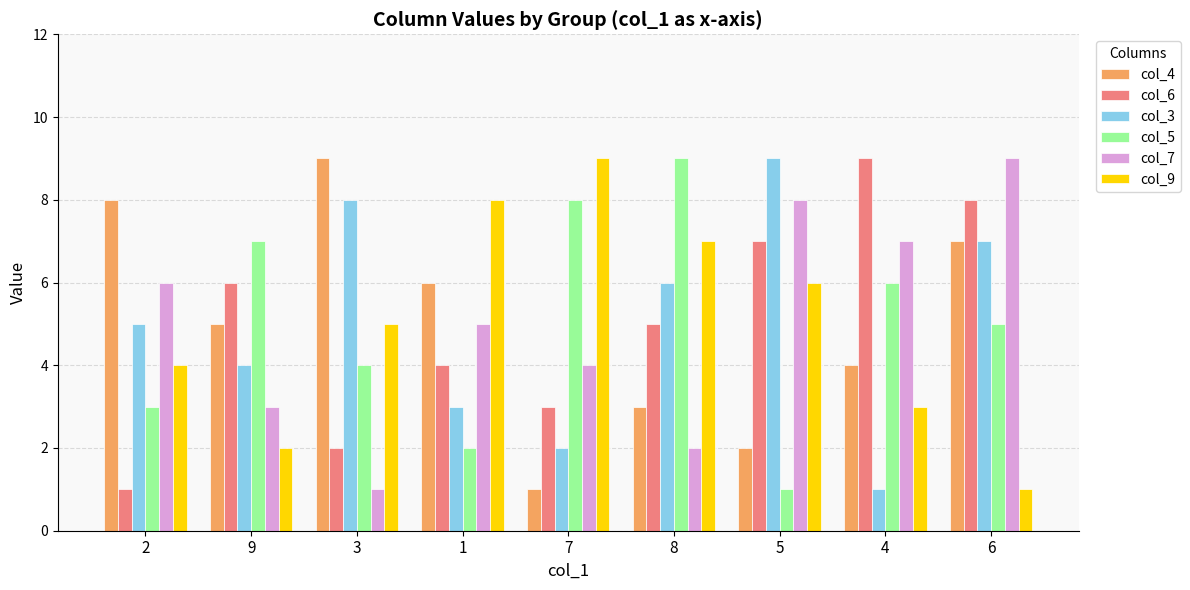

True or false: col_5 has a value of 7 at 9.

True